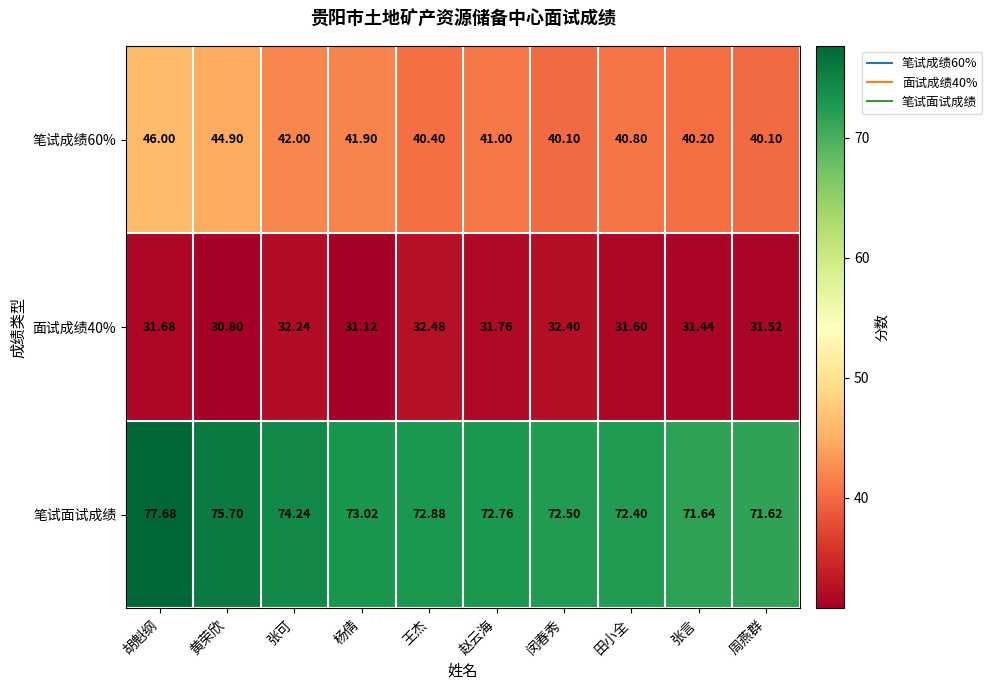

At which category is the sum across all series the highest?

胡魁纲